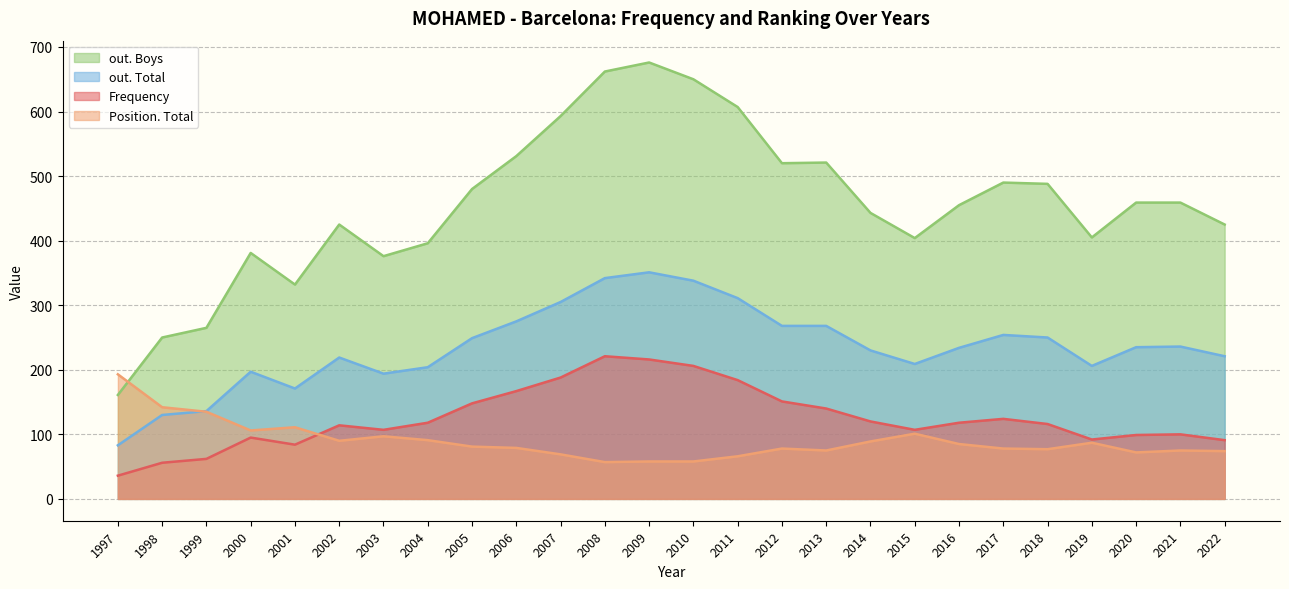

True or false: out. Boys has more than 1 points higher than both neighbors.

True